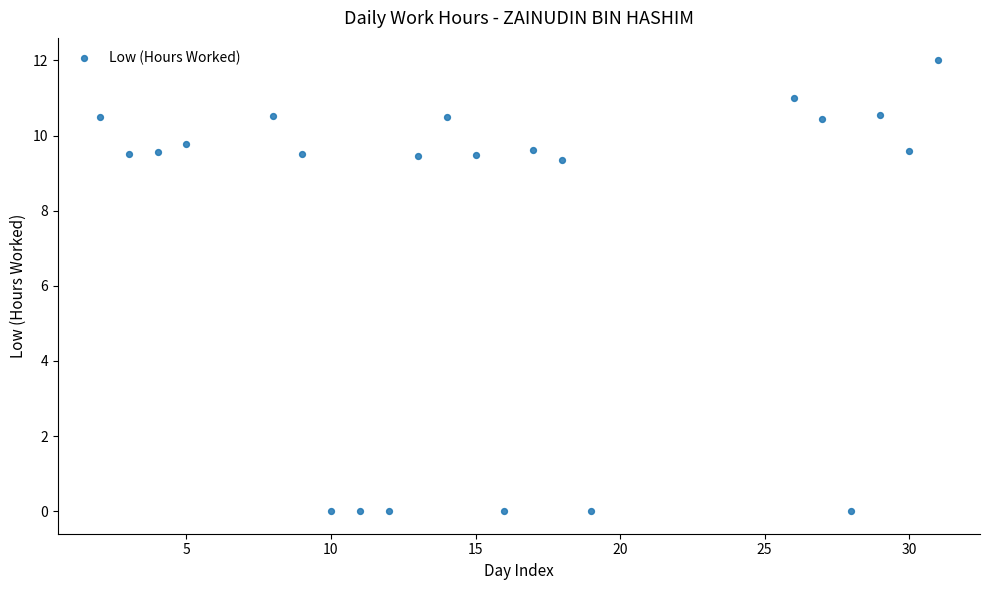

What is the range of X values (max minus min)?

29.0